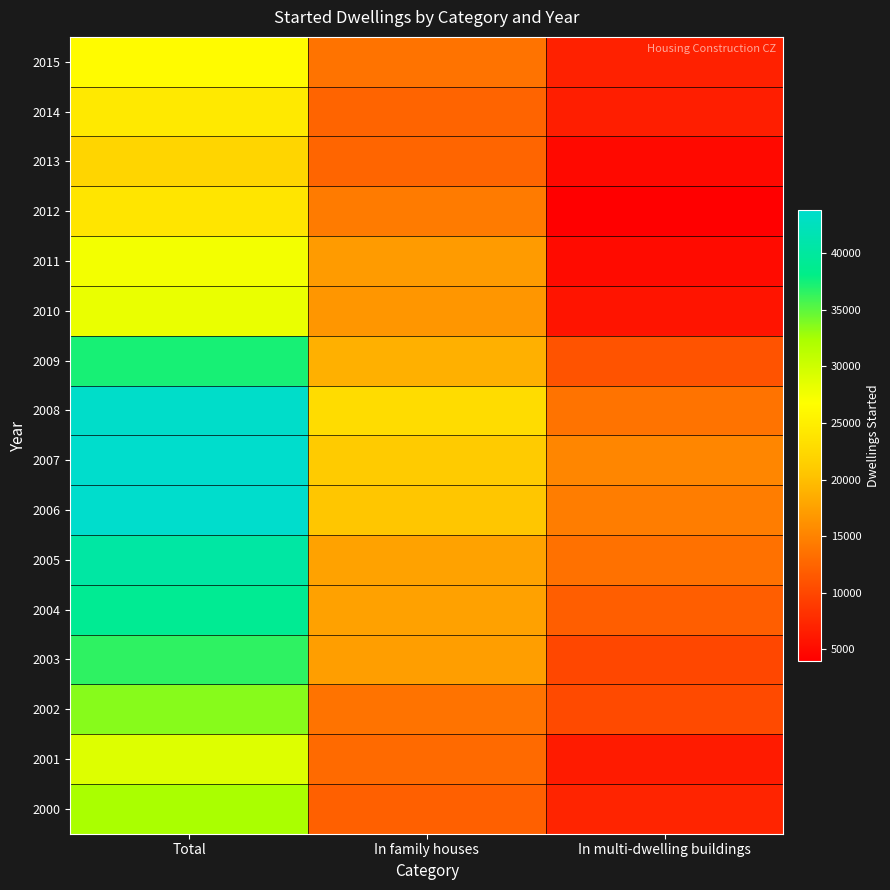

How many categories are shown in the chart?

3